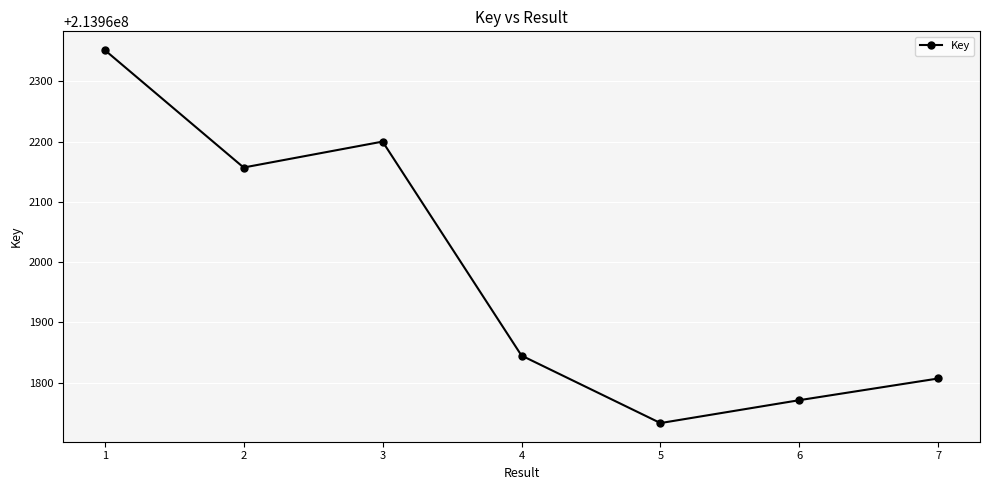

Count the number of categories in the chart.

7